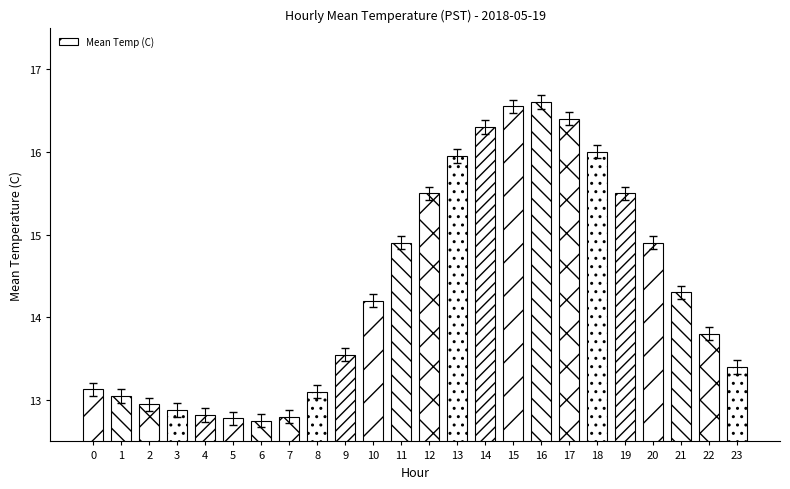

What is the average value?

14.3